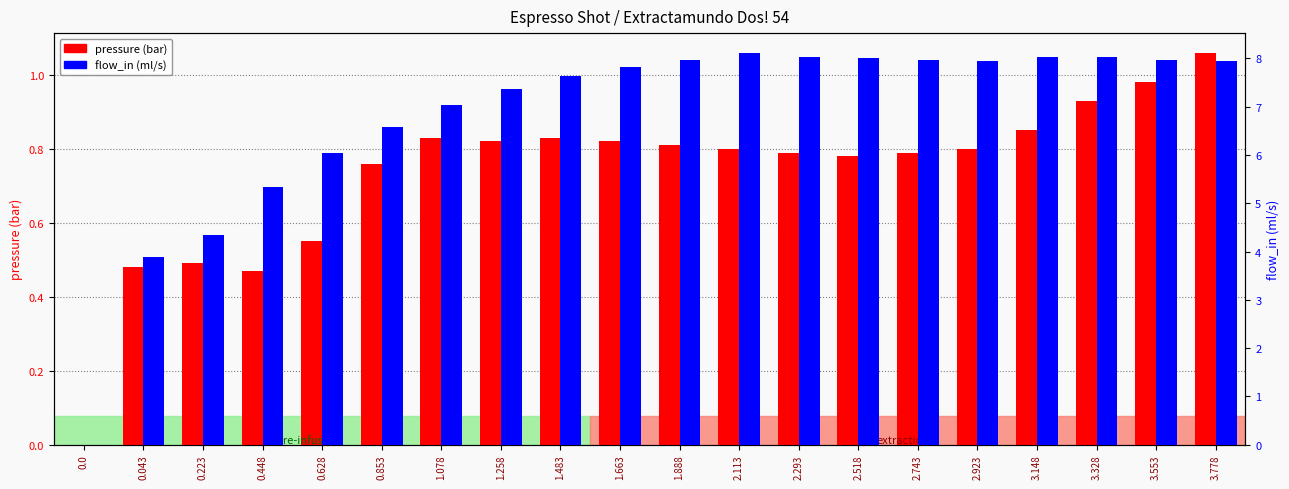

What is the label of the 8th bar from the right?

2.293